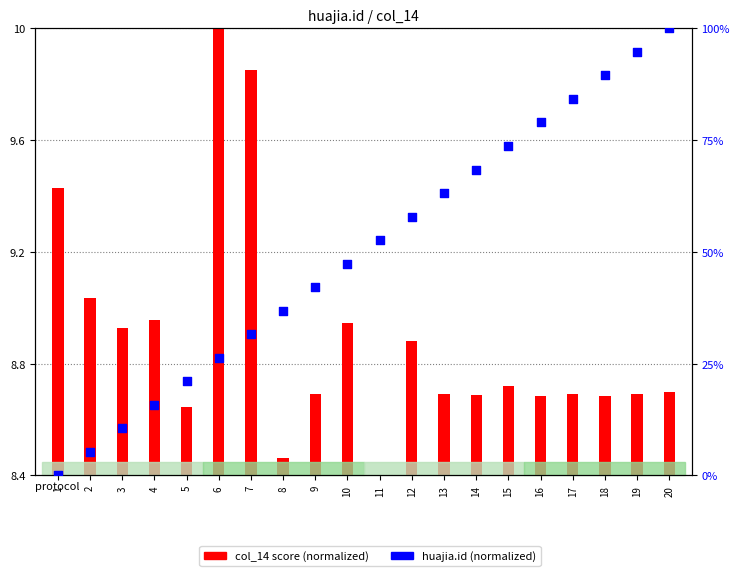

At how many categories does at least one series exceed 30?

14